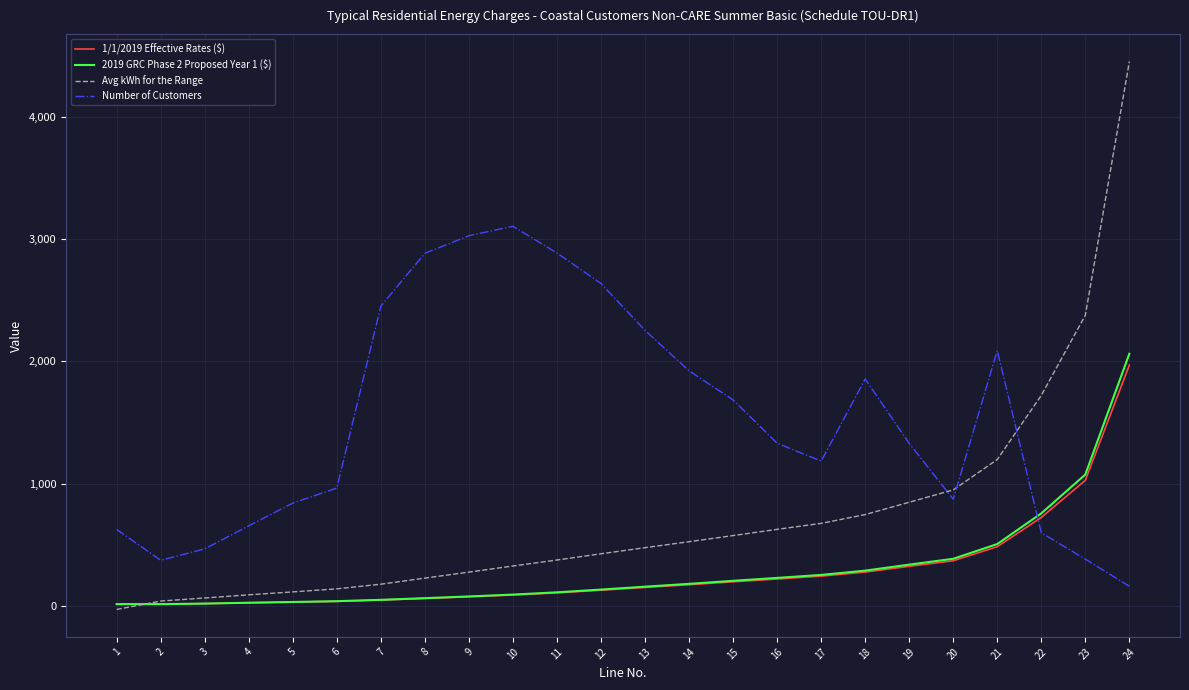

True or false: Number of Customers and Avg kWh for the Range intersect in this chart.

True